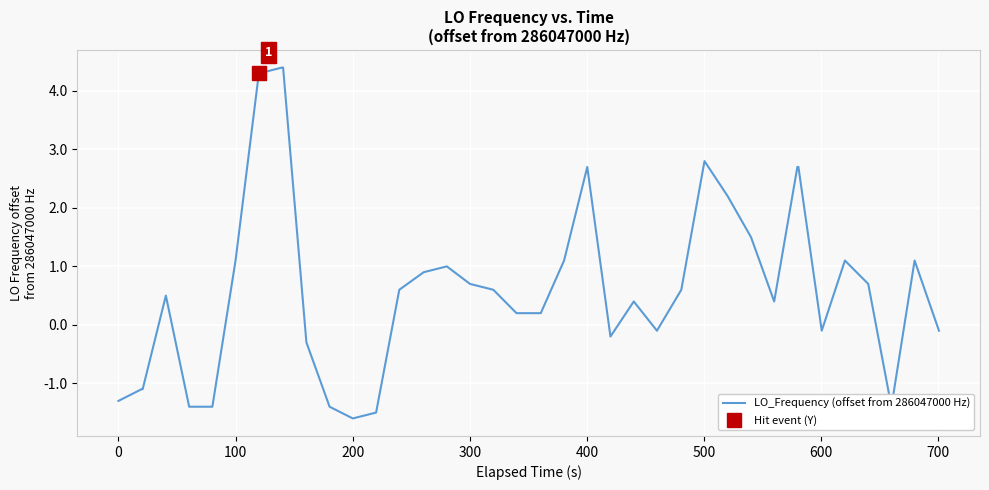

What is the maximum value for LO_Frequency (offset from 286047000 Hz)?

4.4